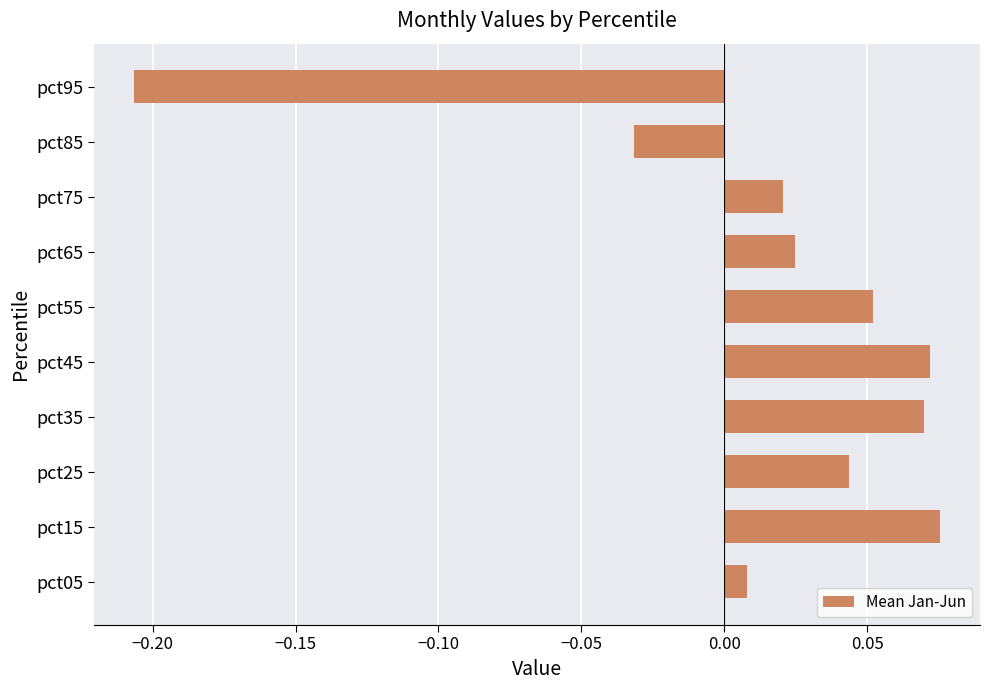

Which category has the lowest value across all series?

pct95